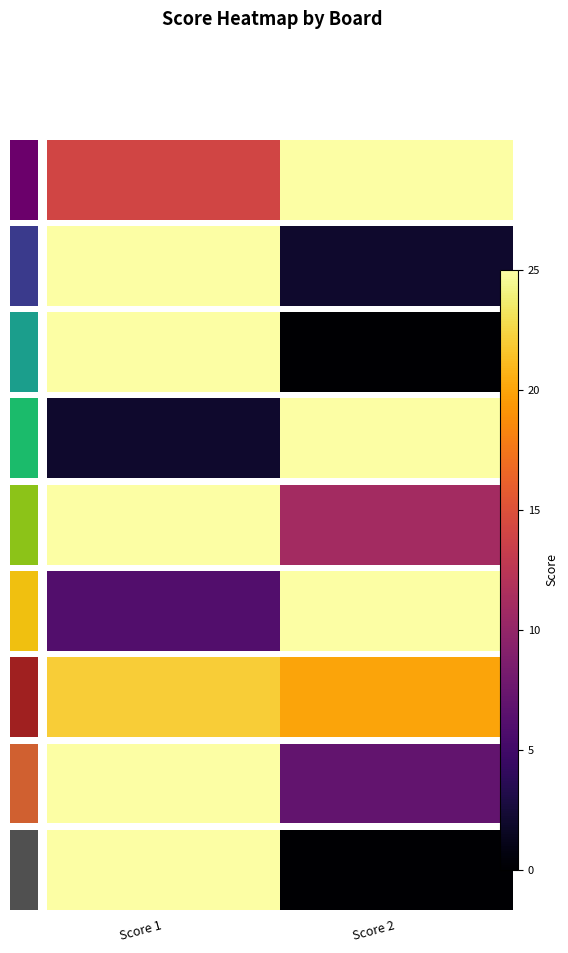

Rank the categories by value from highest to lowest.

Score 1, Score 2